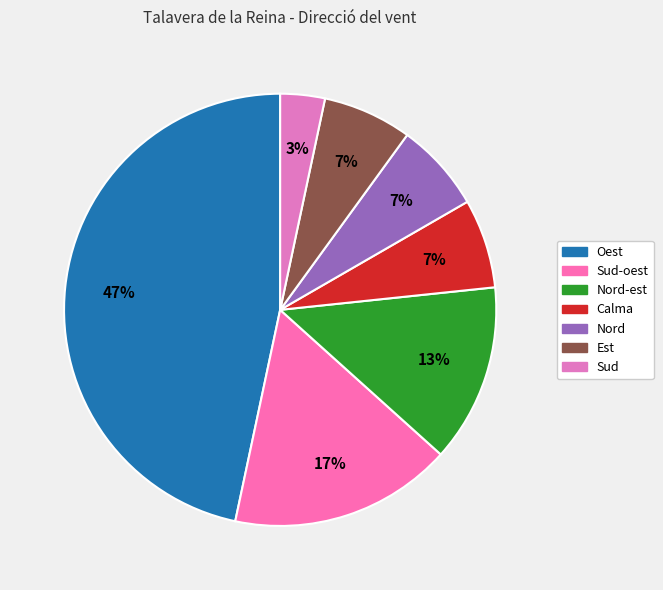

Which slice is the largest?

Oest